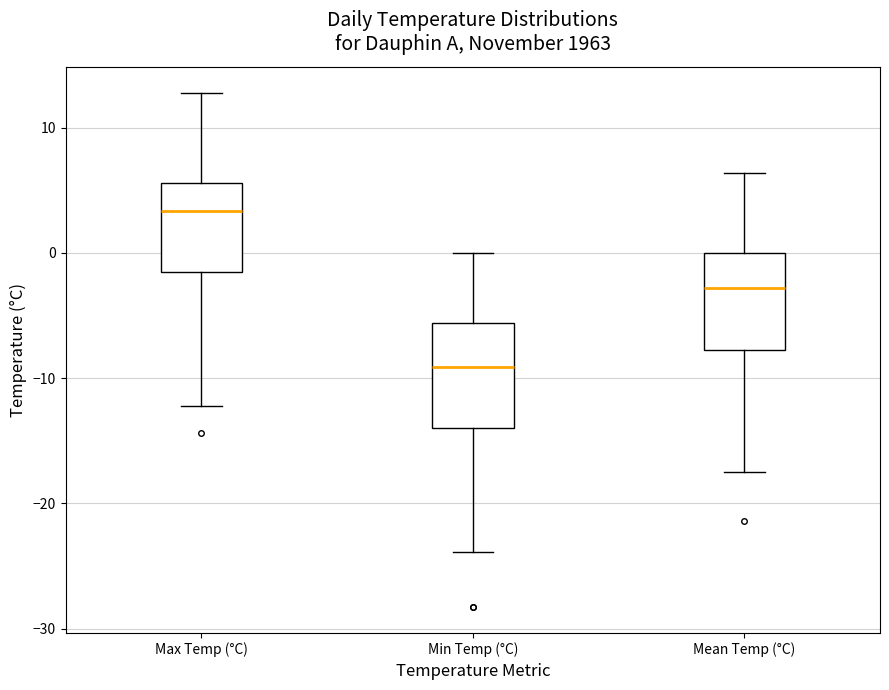

Reading left to right, transcribe this box plot: for each box, give where its median line is, the range the box spans, and where its two whiskers end, as read against the y-axis. The values are not printed on the chart, so give them approximately, as read against the axis.

Max Temp (°C): median 3, box -2 to 6, whiskers -12 to 13
Min Temp (°C): median -9, box -14 to -6, whiskers -24 to 0
Mean Temp (°C): median -3, box -8 to 0, whiskers -17 to 6